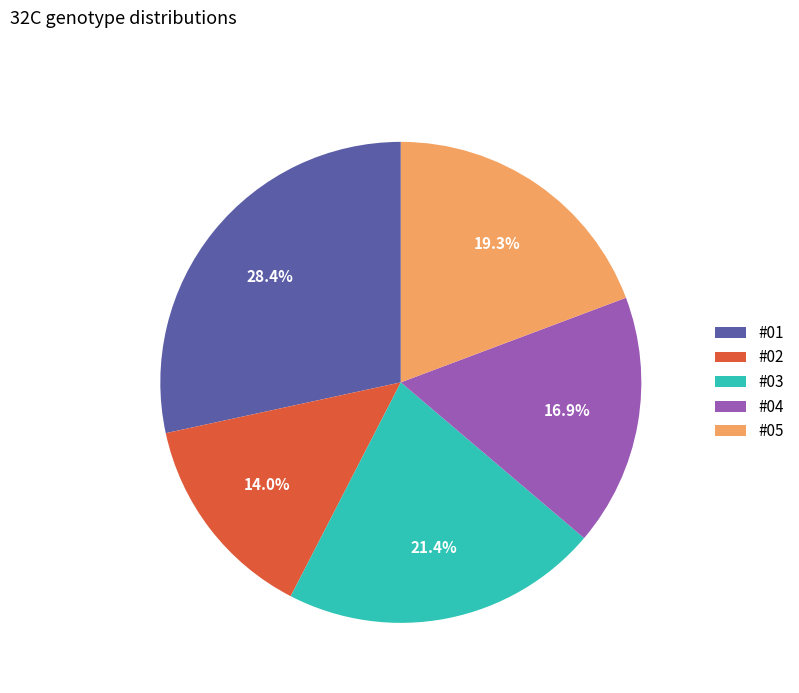

Is the sum of #03 and #02 greater than half?

No